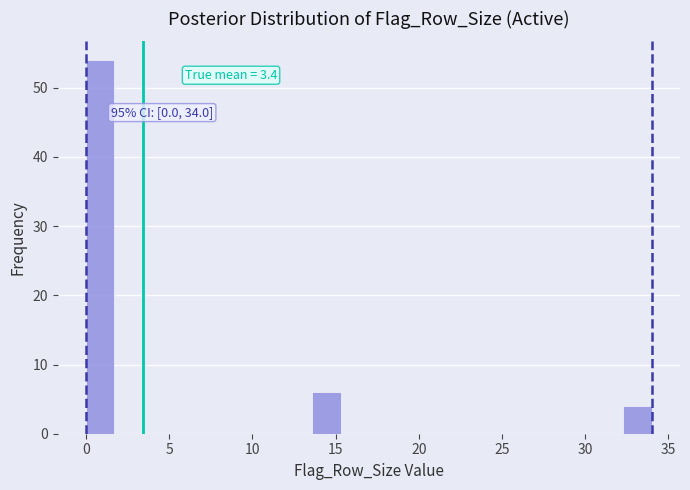

Read against the x-axis, roughly where is the centre of the tallest bar?

1.0